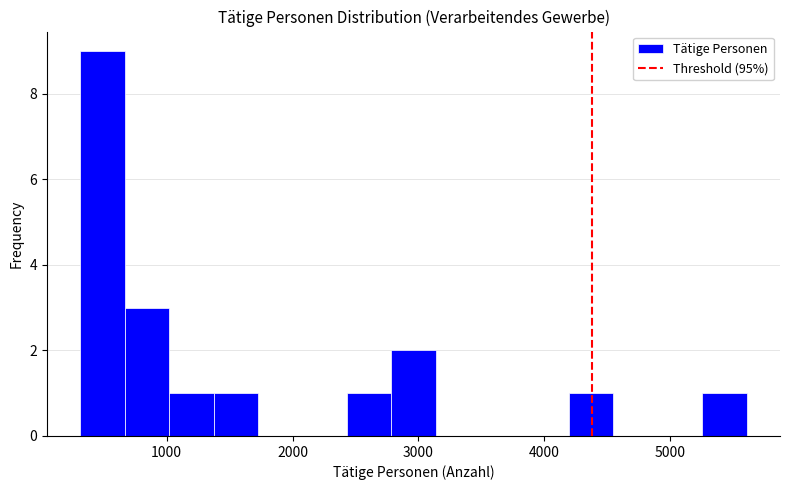

Read against the x-axis, roughly where is the centre of the tallest bar?

500